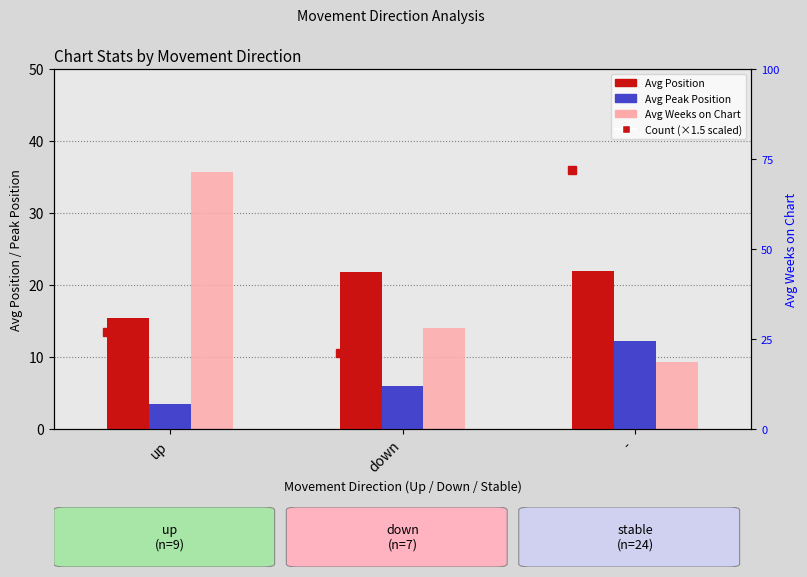

What is the greatest value displayed?

35.7